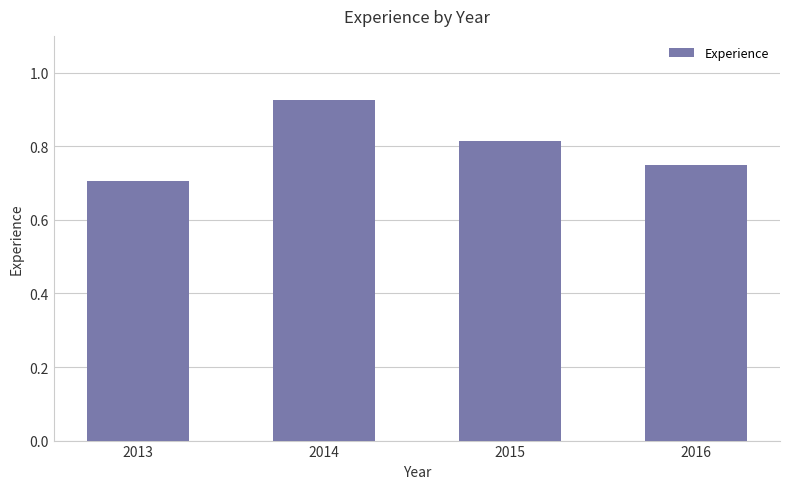

Count the values in the range 0 to 1.

4